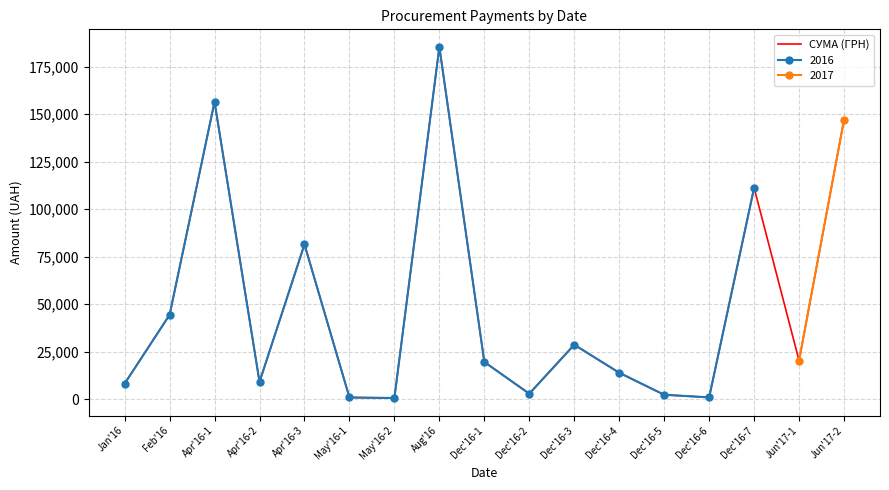

How many values are below 19502?

8